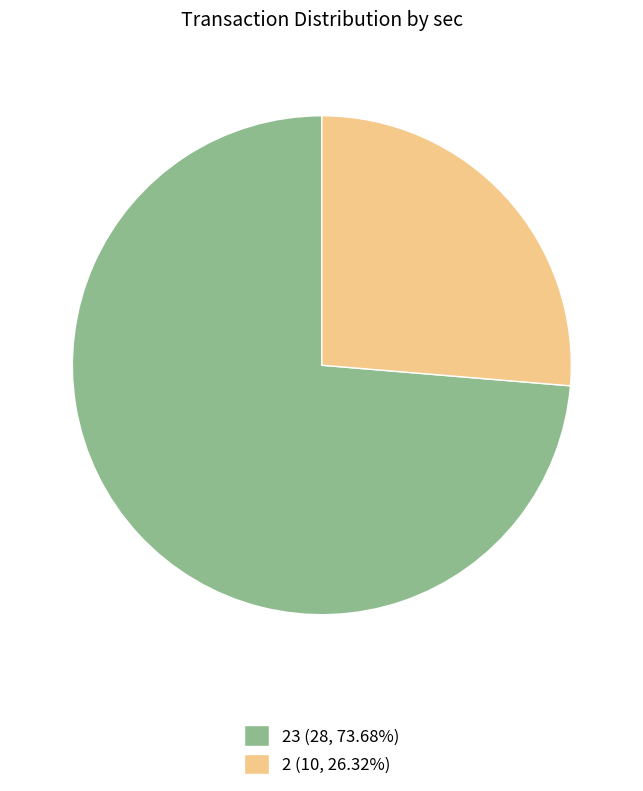

Does 23 (28, 73.68%) represent more than half of the total?

Yes